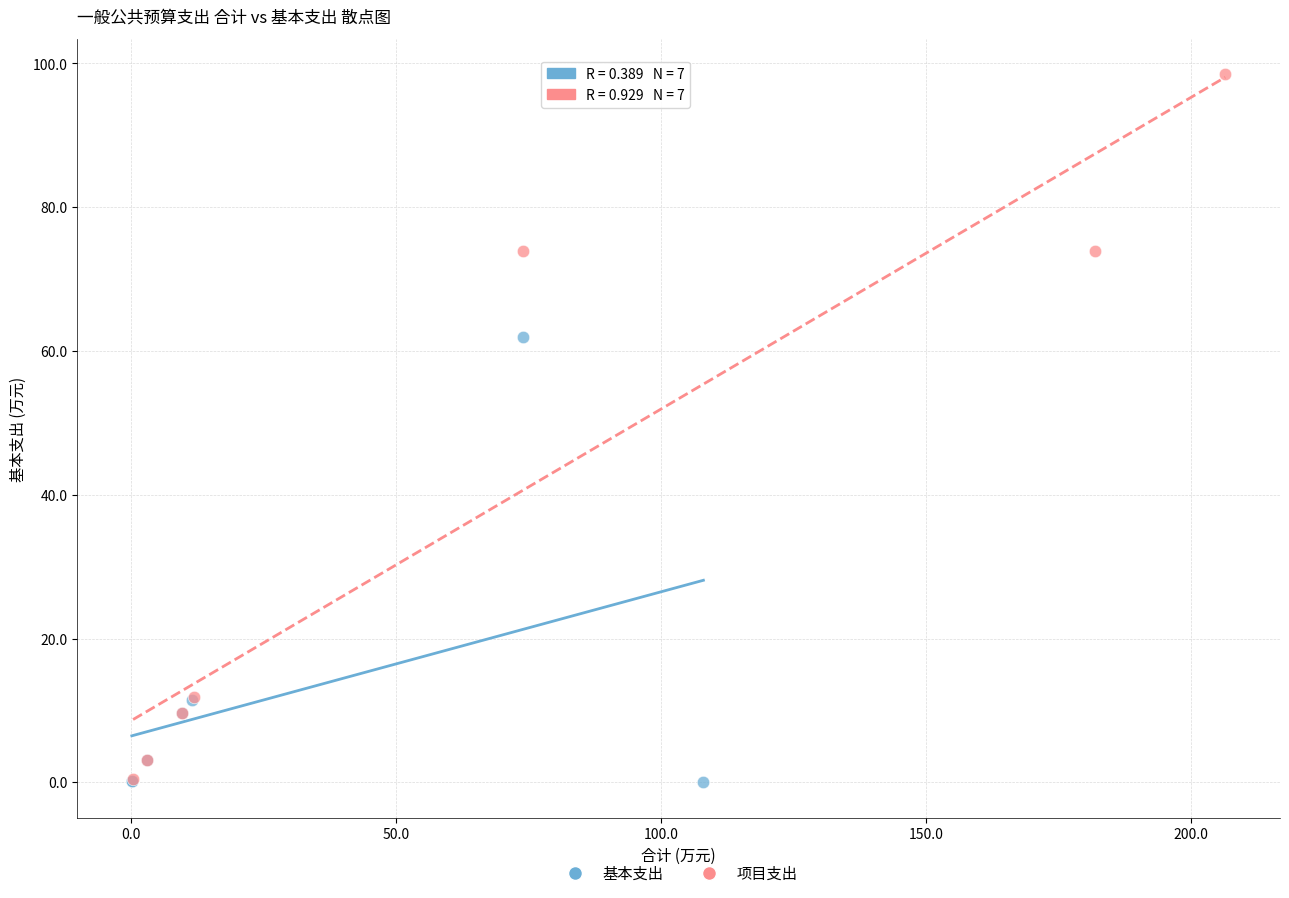

Which series contains the highest Y value?

项目支出